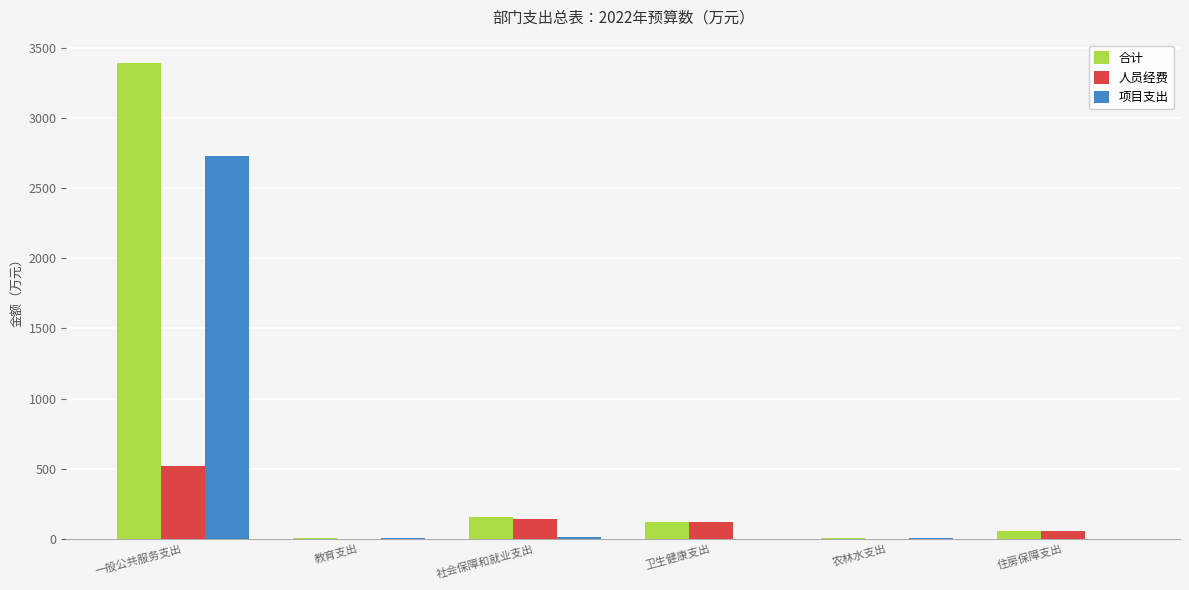

What value does the 合计 series have at 一般公共服务支出?

3387.9